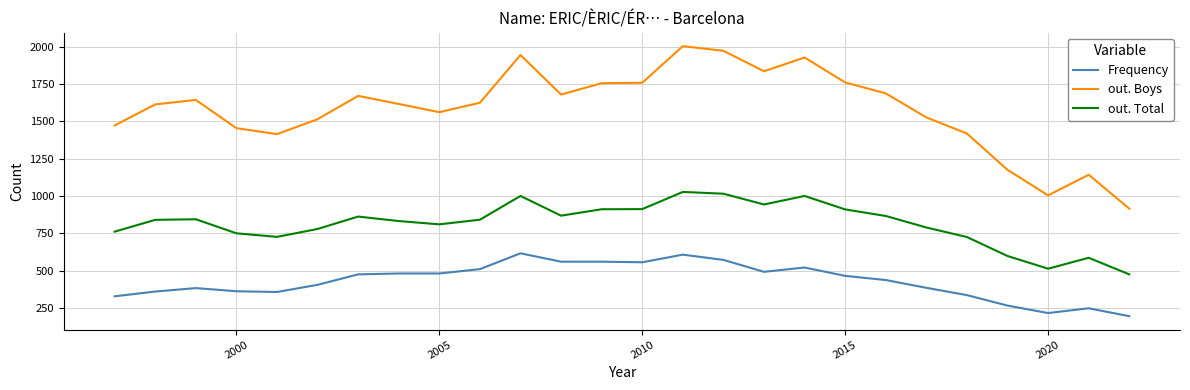

What is the minimum value for out. Total?

476